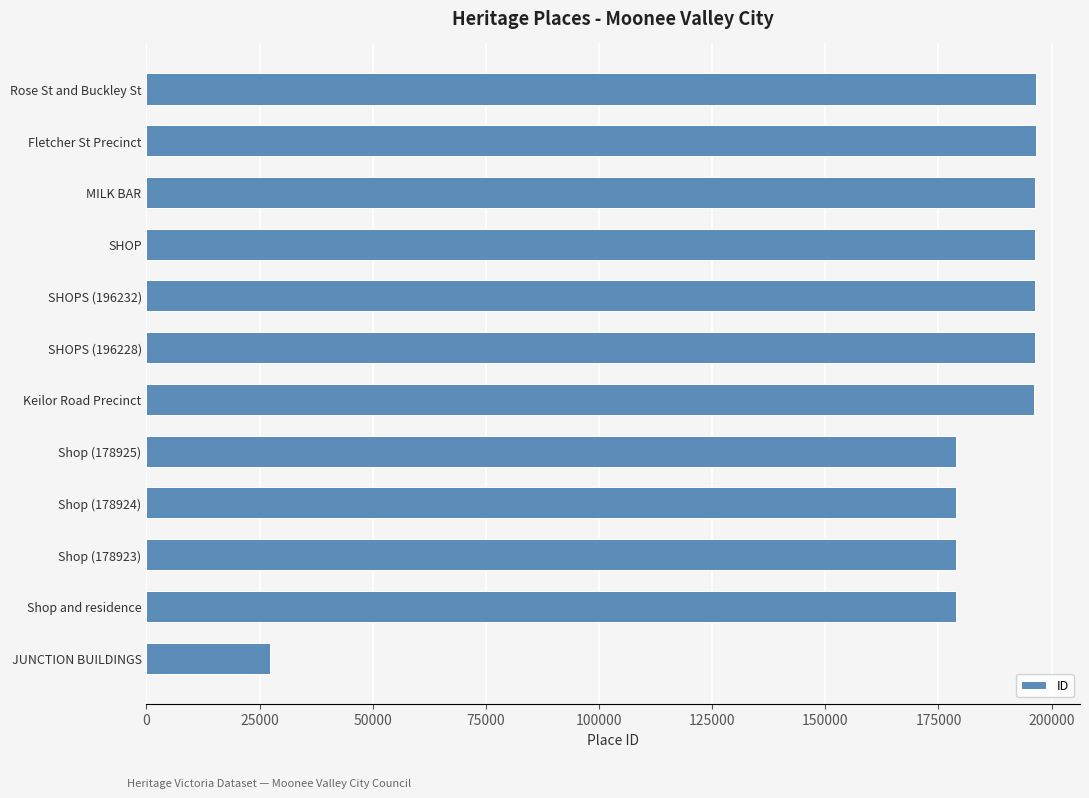

How many data points are less than 196228?

6